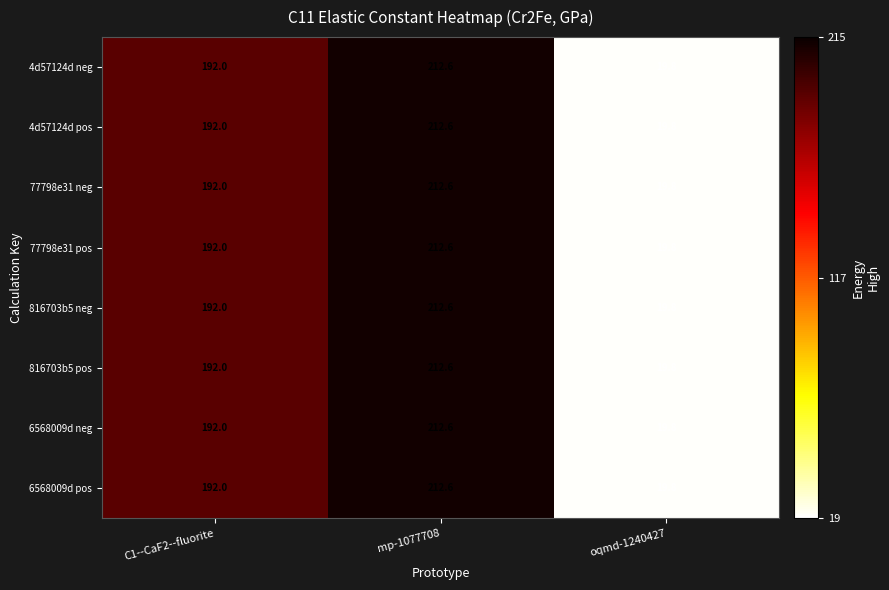

How many data points in 6568009d neg are less than 192?

1